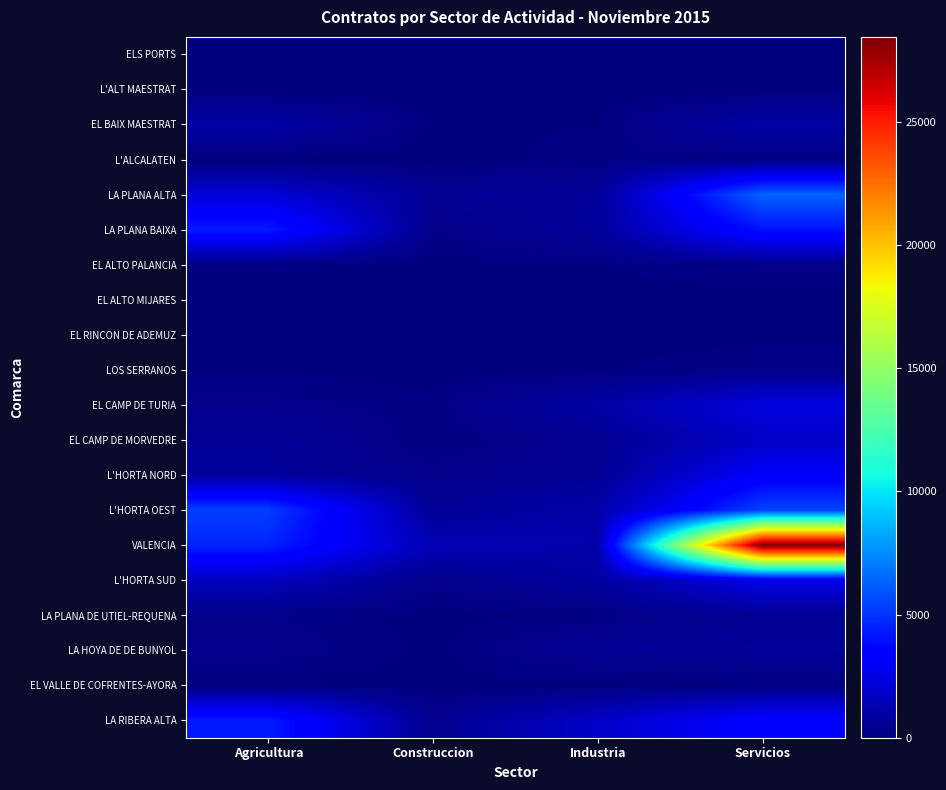

At which category does the chart reach its peak across all series?

Servicios